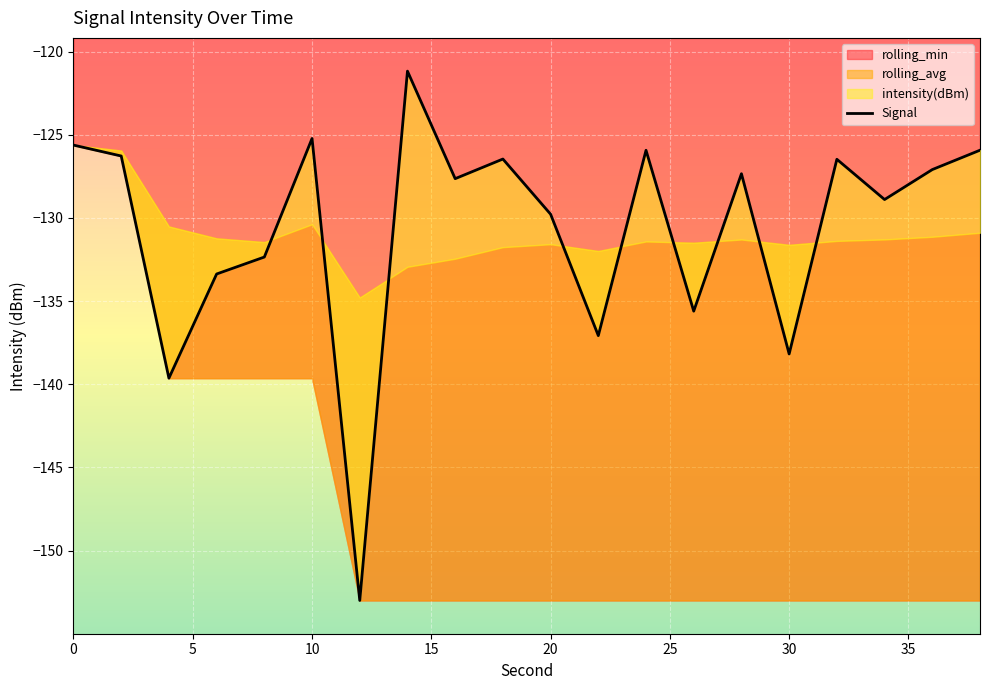

How many categories are shown in the chart?

20